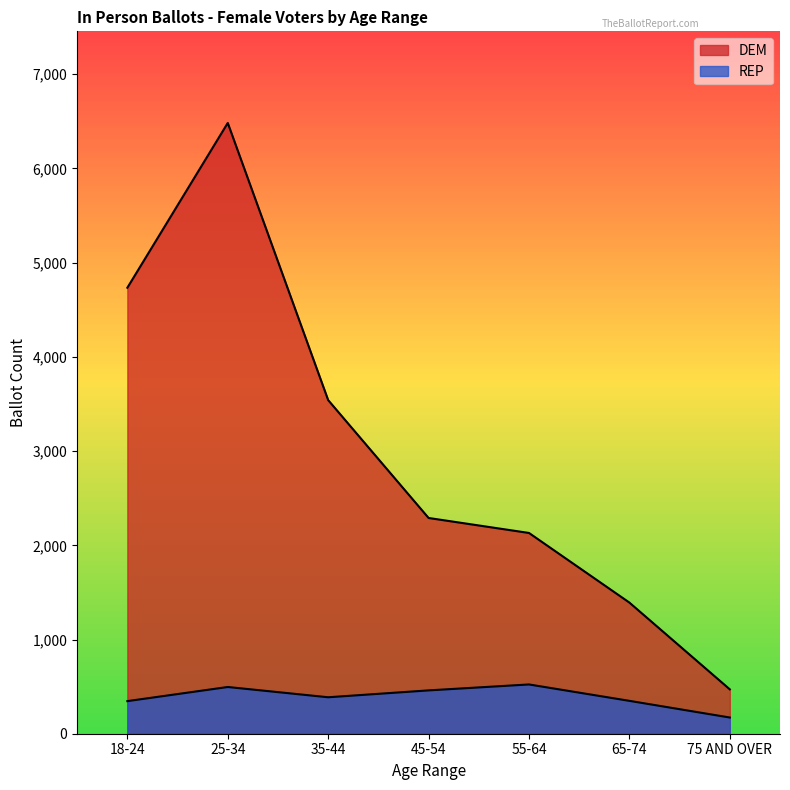

What position from the right is 25-34?

6